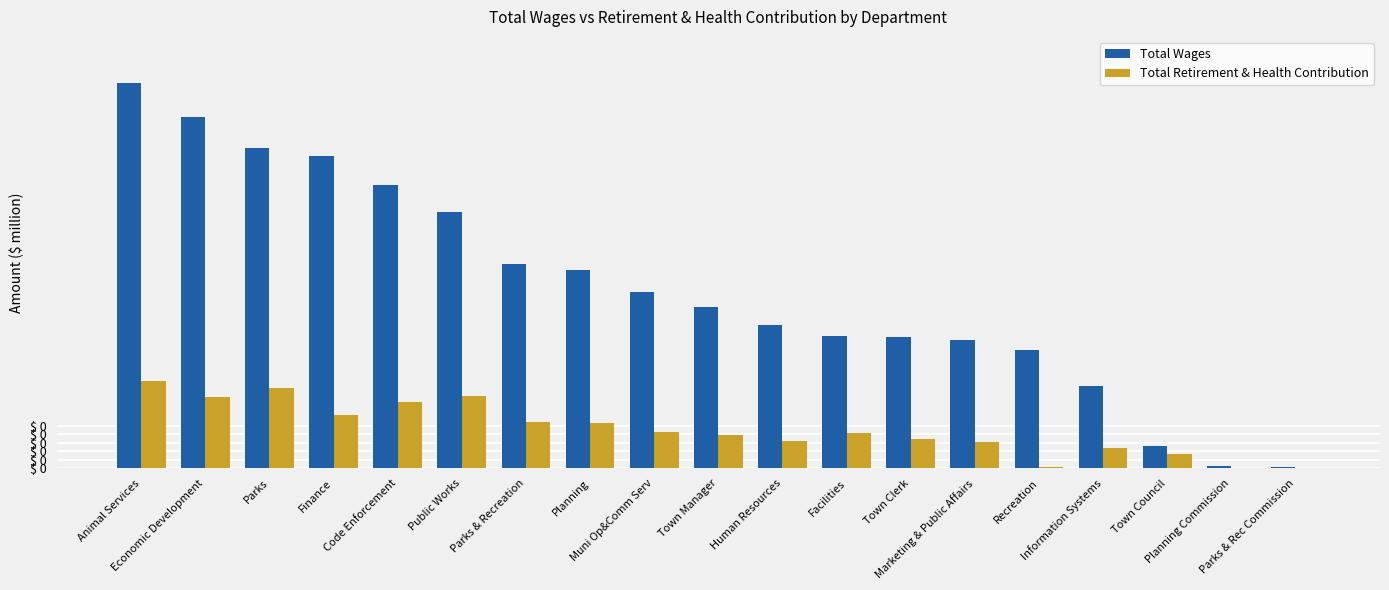

What are all the series names shown in the legend?

Total Wages, Total Retirement & Health Contribution